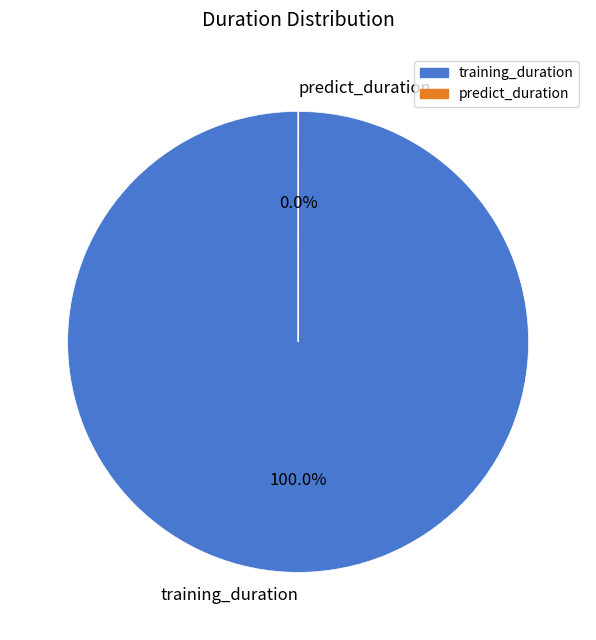

How many slices are in this pie chart?

2